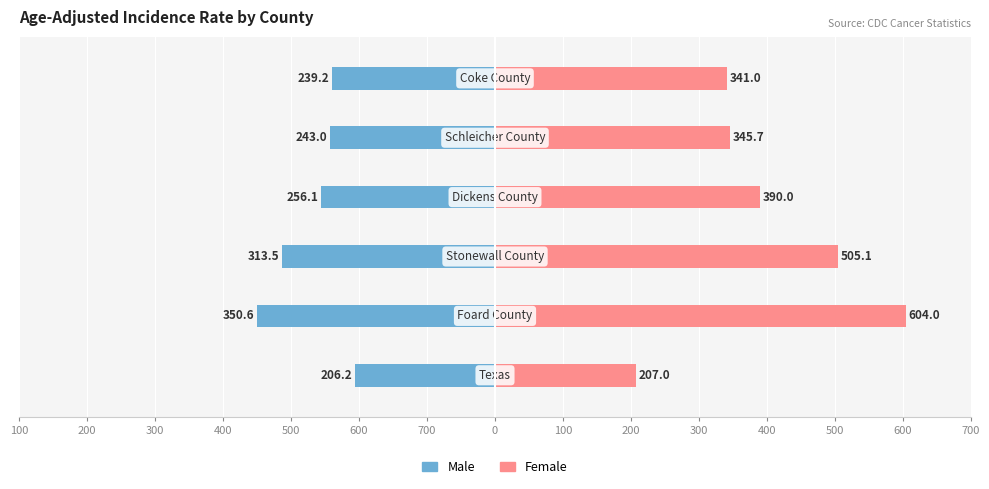

Which series changed the most between 400 and 300?

Female